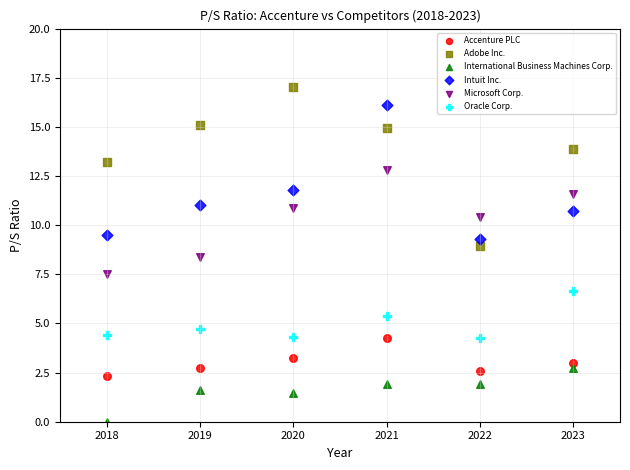

Across all data points, what is the range of Y values (max minus min)?

17.0